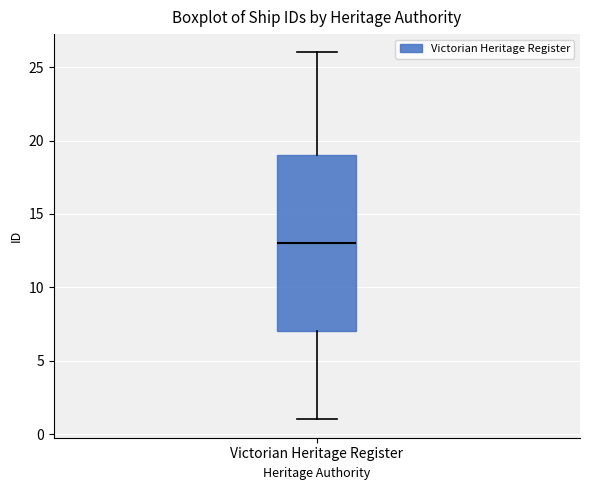

Where does the lower whisker of the box for Victorian Heritage Register end on the y-axis? The values are not printed on the chart, so give them approximately, as read against the axis.

1